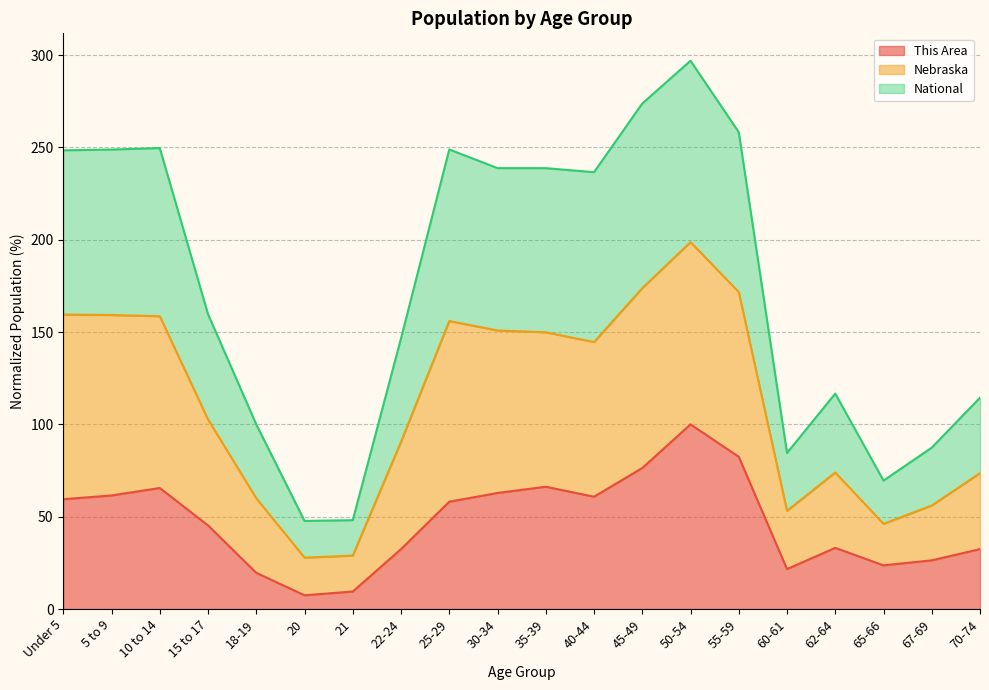

What is the total value across all series at 67-69?

87.4